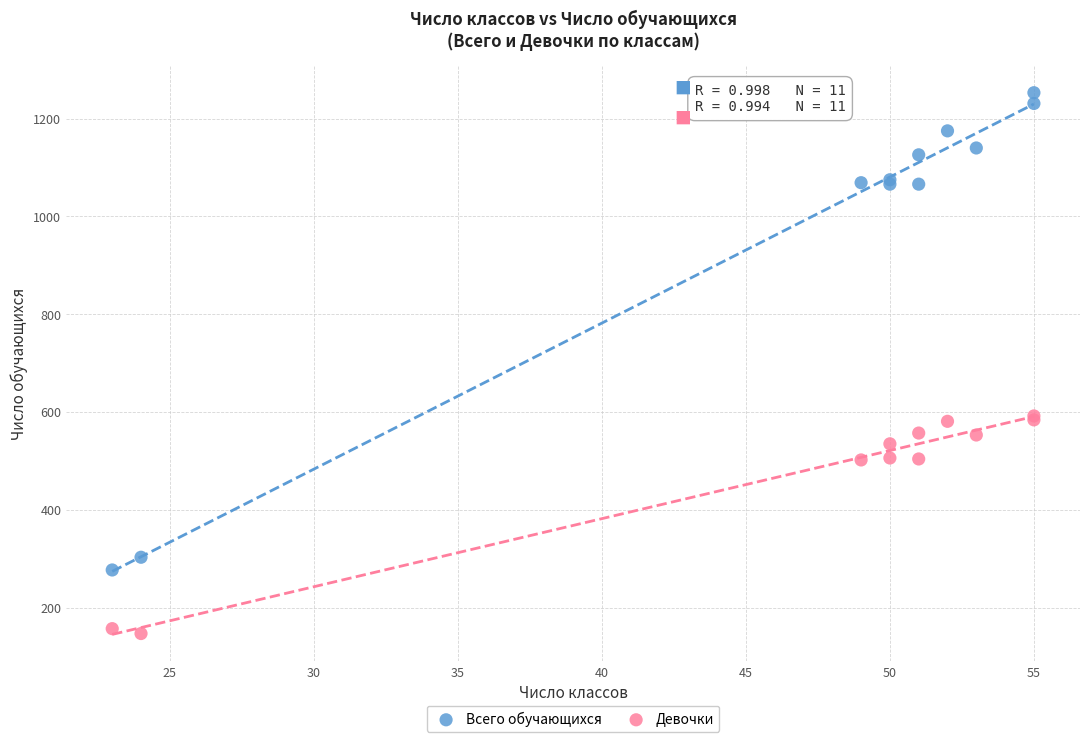

What is the X range (max minus min) for the scatter plot?

32